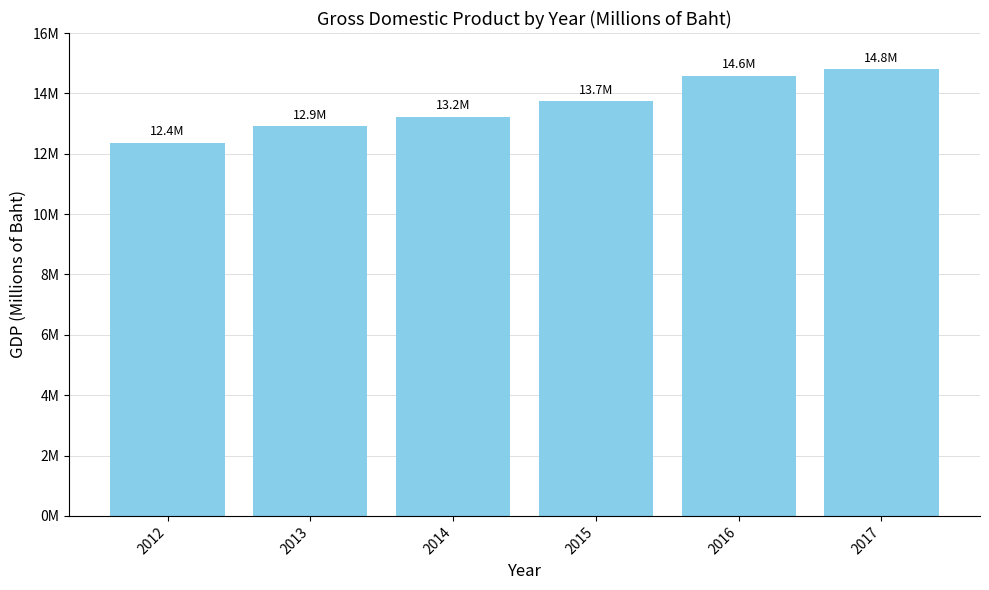

Does the chart contain any negative values?

No